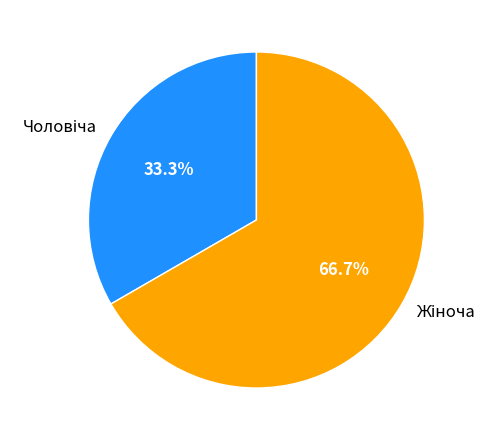

Is there a majority slice in this chart?

Yes